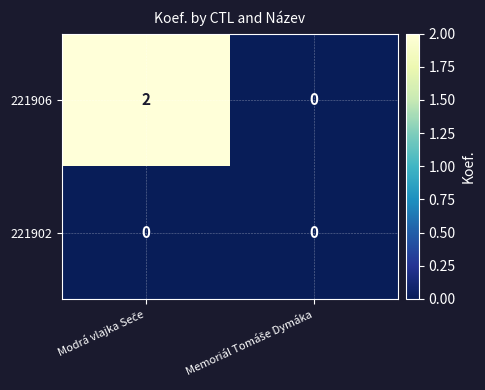

Which series has the largest total across all categories?

221906